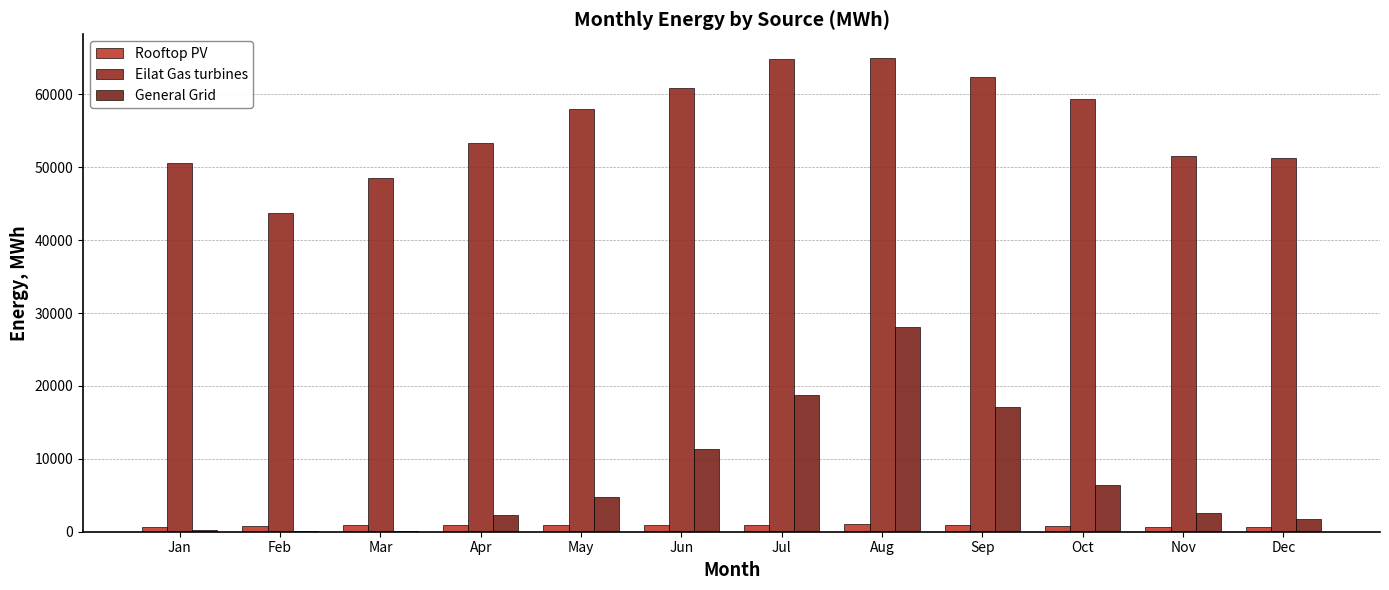

Are the bars grouped side by side (vs. stacked)?

Yes